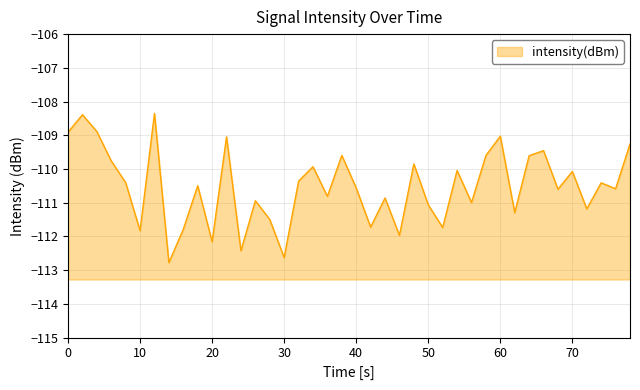

True or false: the data shows -112.2 at 20.

True